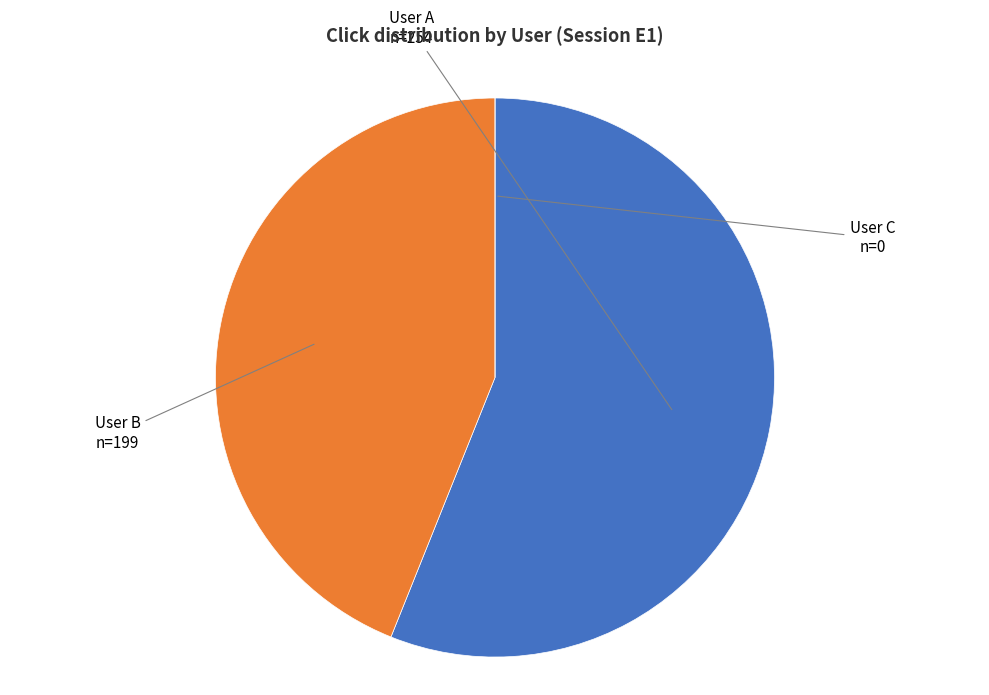

Does any single category account for the majority?

Yes